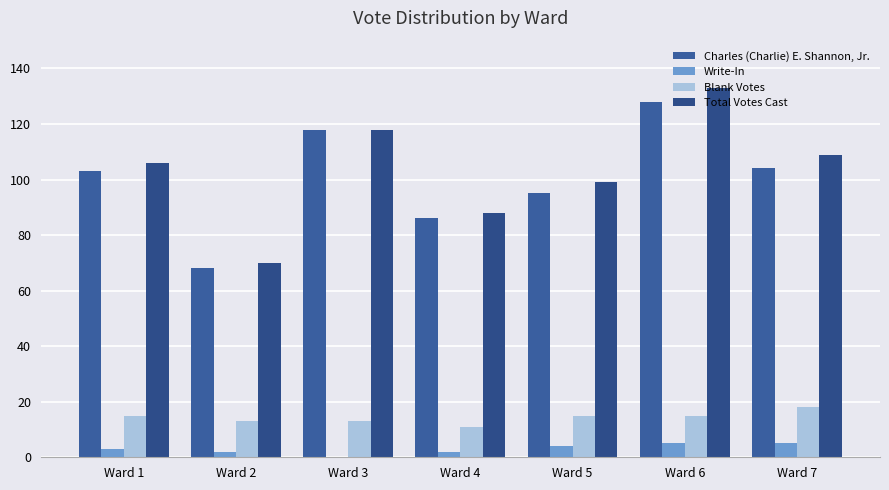

At which category is the sum across all series the highest?

Ward 6